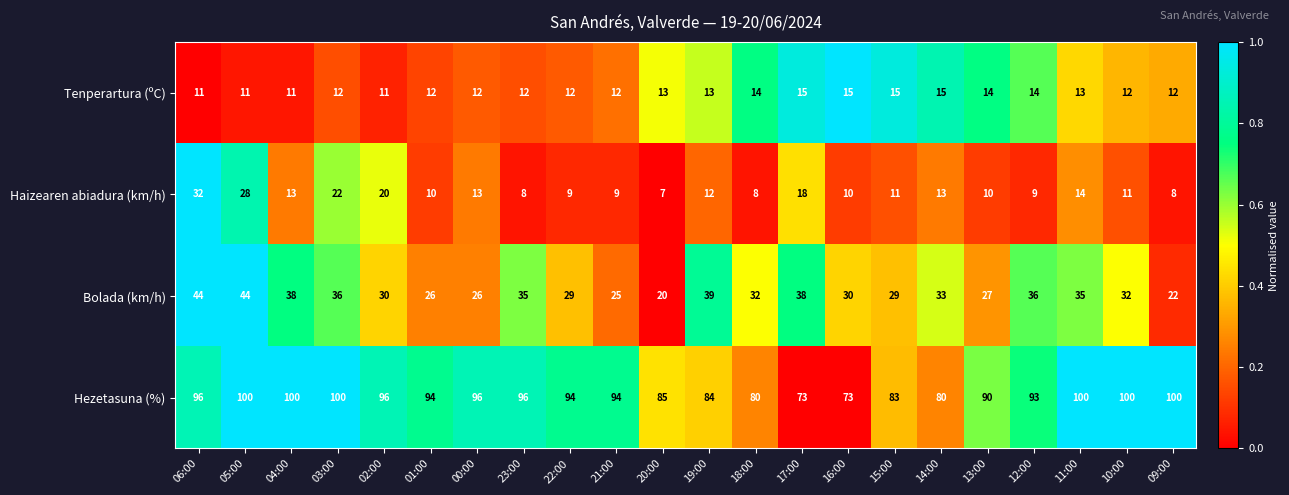

List the series in order of their peak value, highest first.

Hezetasuna (%), Bolada (km/h), Haizearen abiadura (km/h), Tenperartura (ºC)